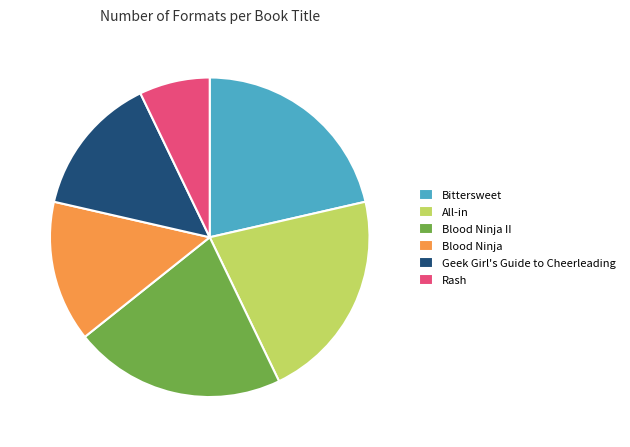

What is the smallest slice in the pie chart?

Rash